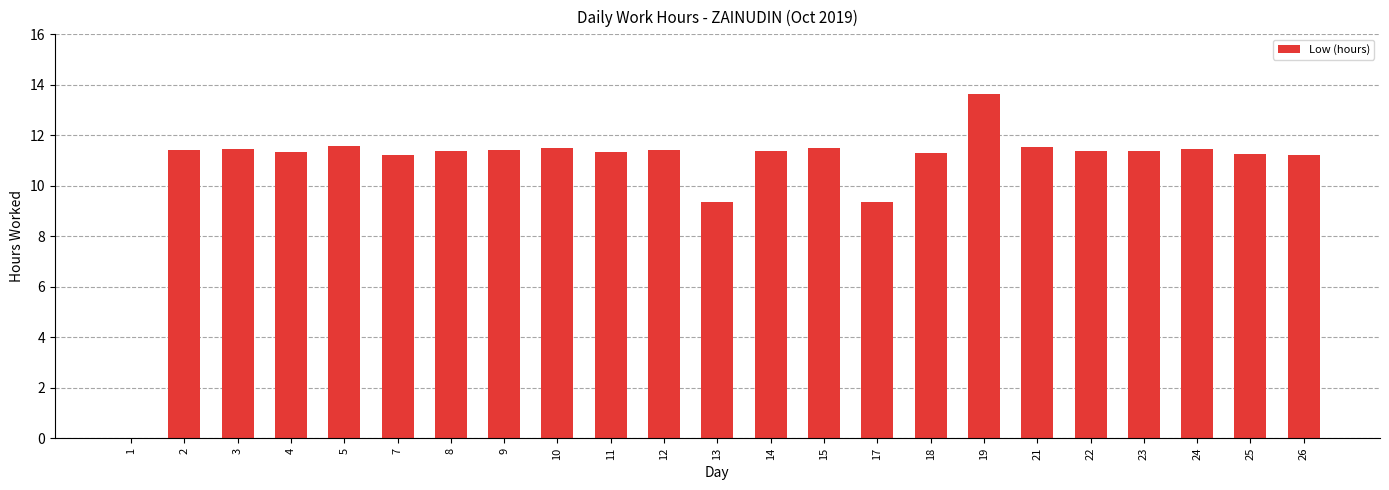

What is the sum of the values at 10 and 7?

22.7